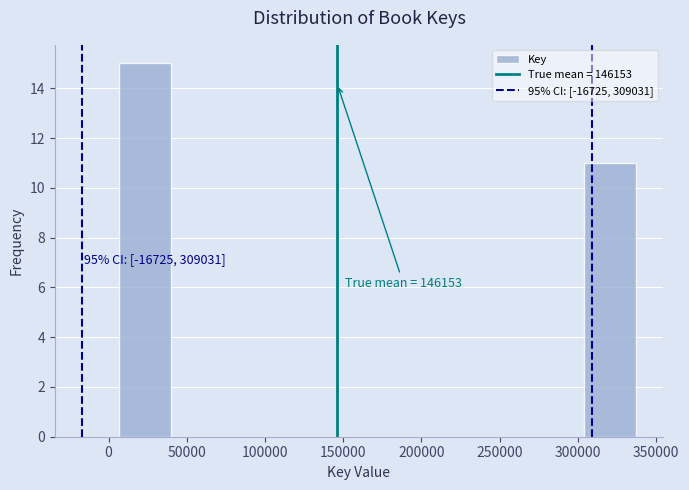

Over which range of the x-axis is the bar tallest?

5000 to 40000